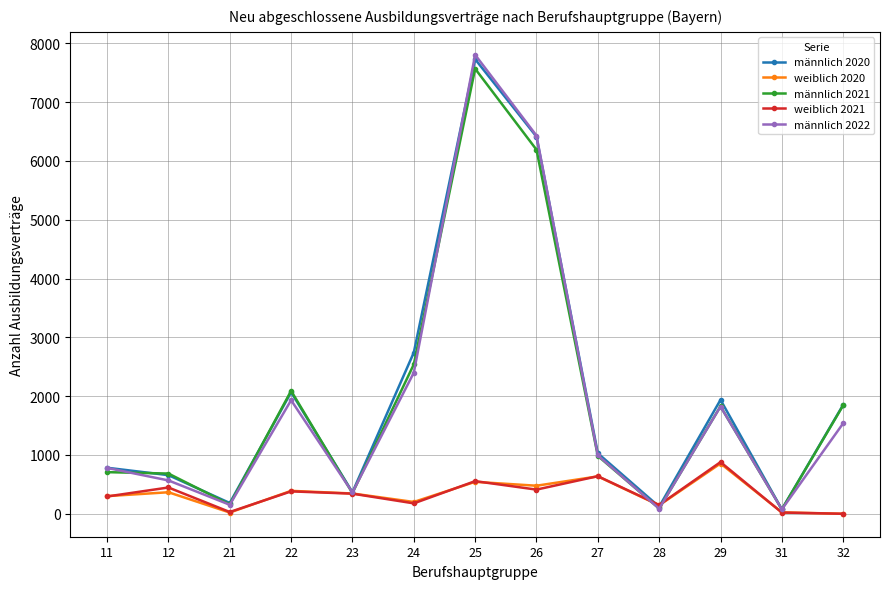

The value of männlich 2022 at 24 is 2400. True or false?

True